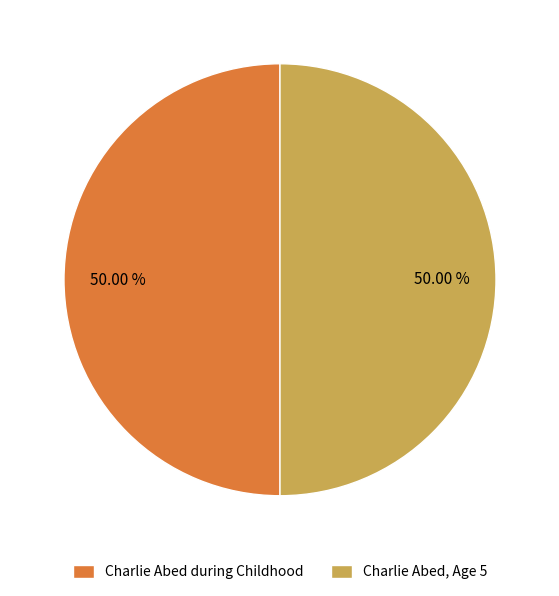

How many segments does this pie chart have?

2